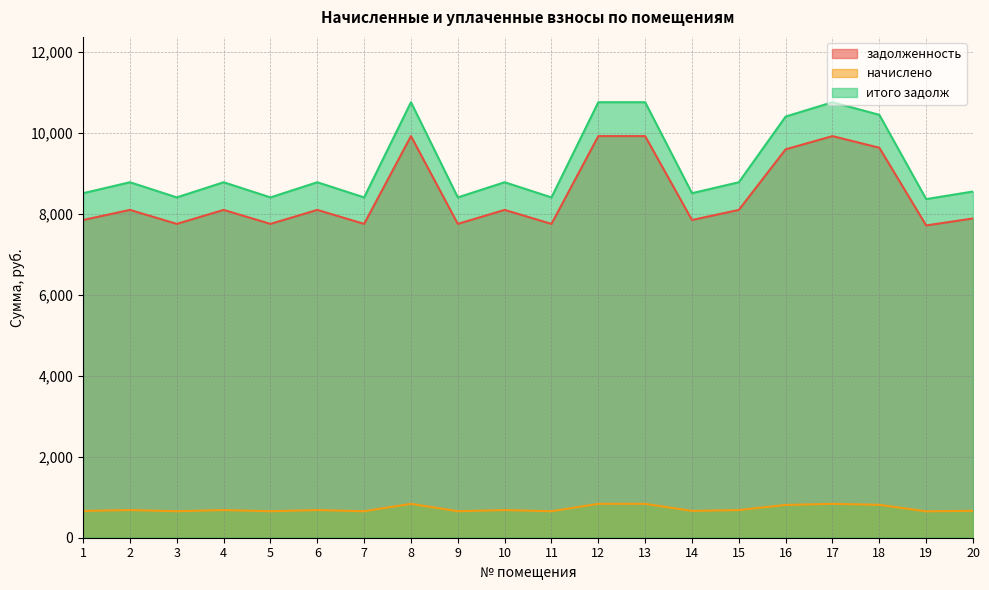

In задолженность, how many points are lower than both neighbors (excluding endpoints)?

7